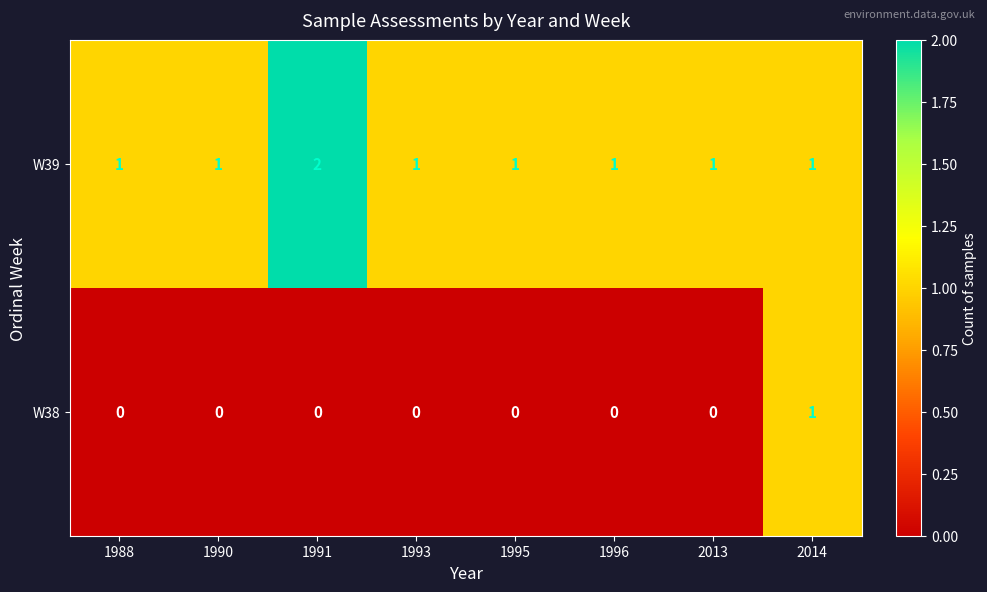

Between 1990 and 1991, which series saw the biggest shift?

W39